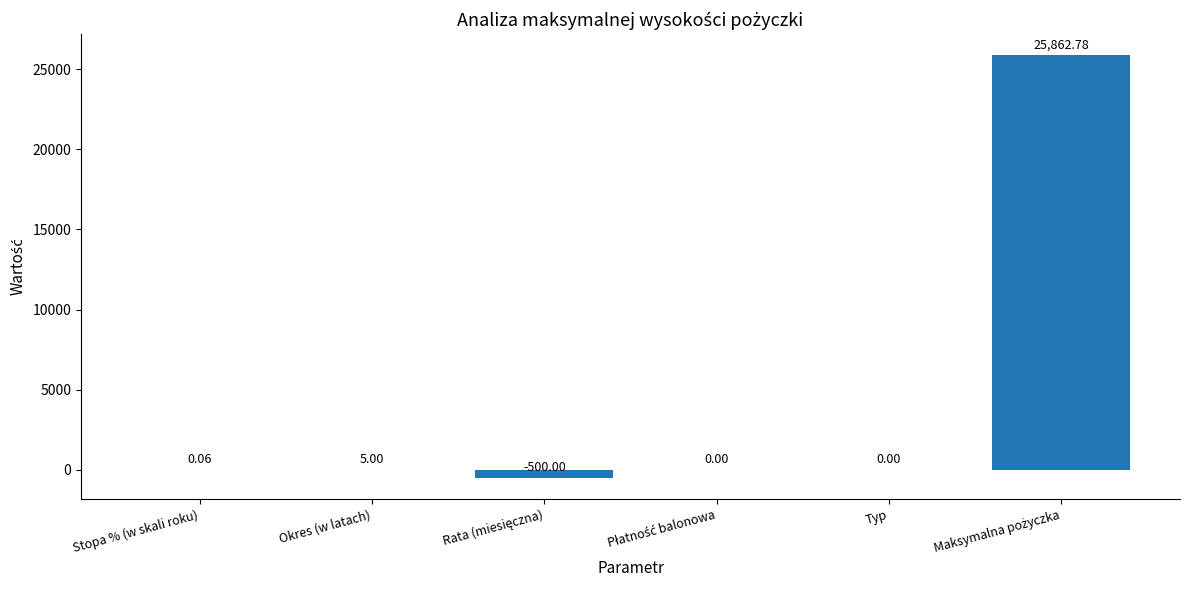

Where is the data nearest to the value 12681?

Okres (w latach)